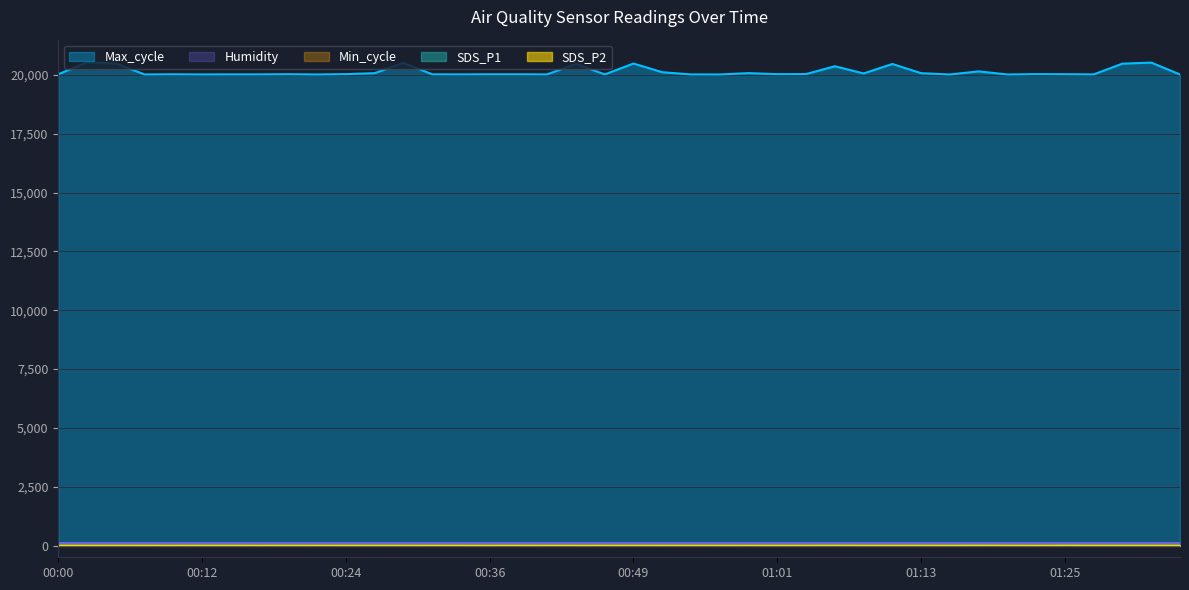

At which label does SDS_P1 reach its peak?

01:18